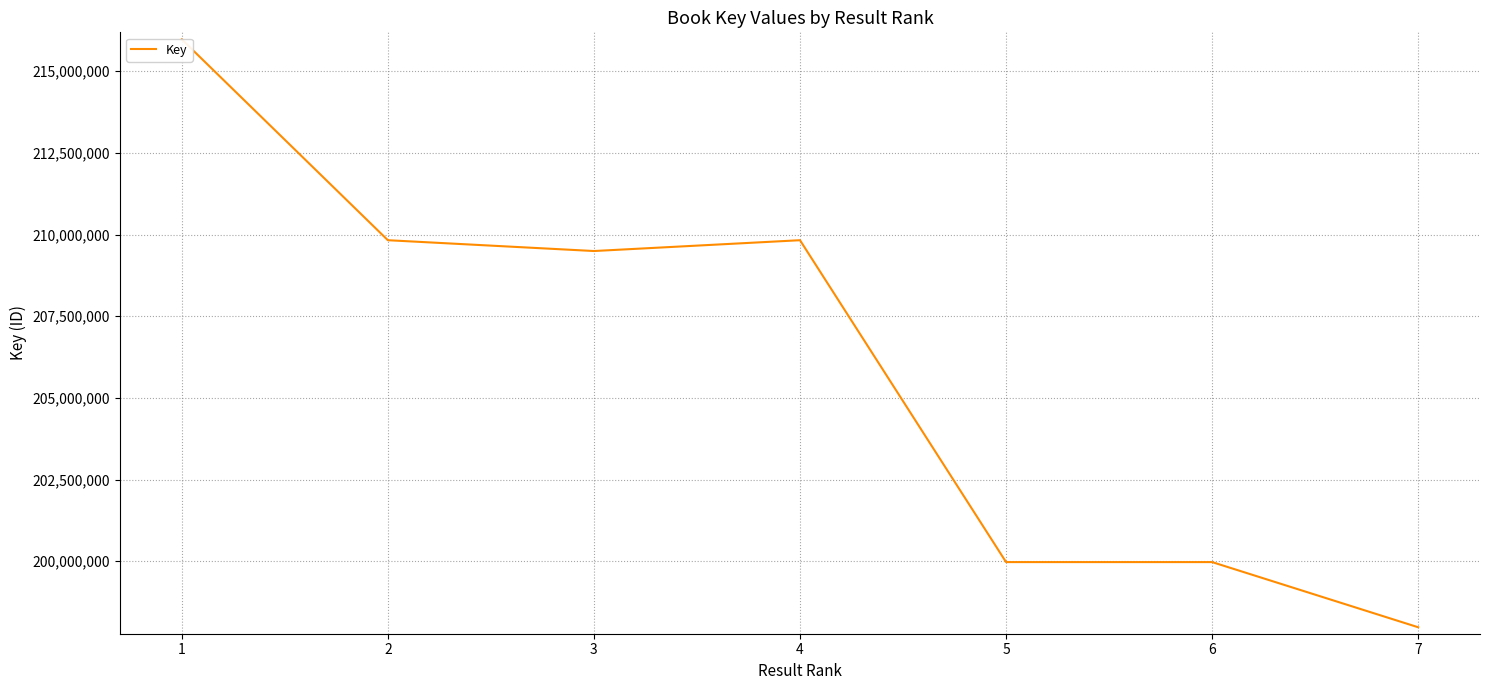

How many points are lower than both their immediate neighbors (excluding endpoints)?

2